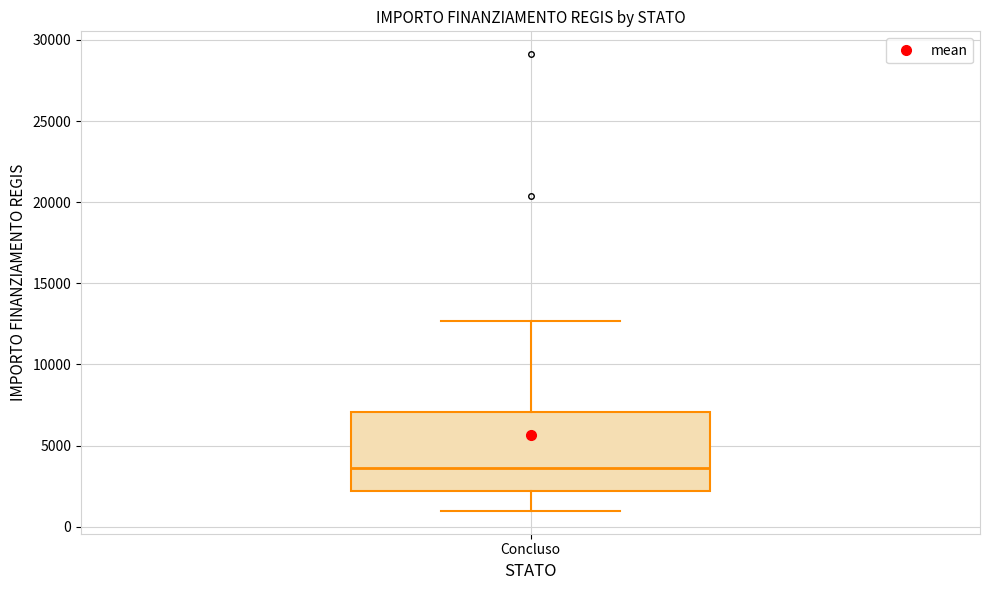

Transcribe this box plot: give where the median line is, the range the box spans, and where the two whiskers end, as read against the y-axis. The values are not printed on the chart, so give them approximately, as read against the axis.

median 3500, box 2000 to 7000, whiskers 1000 to 12500